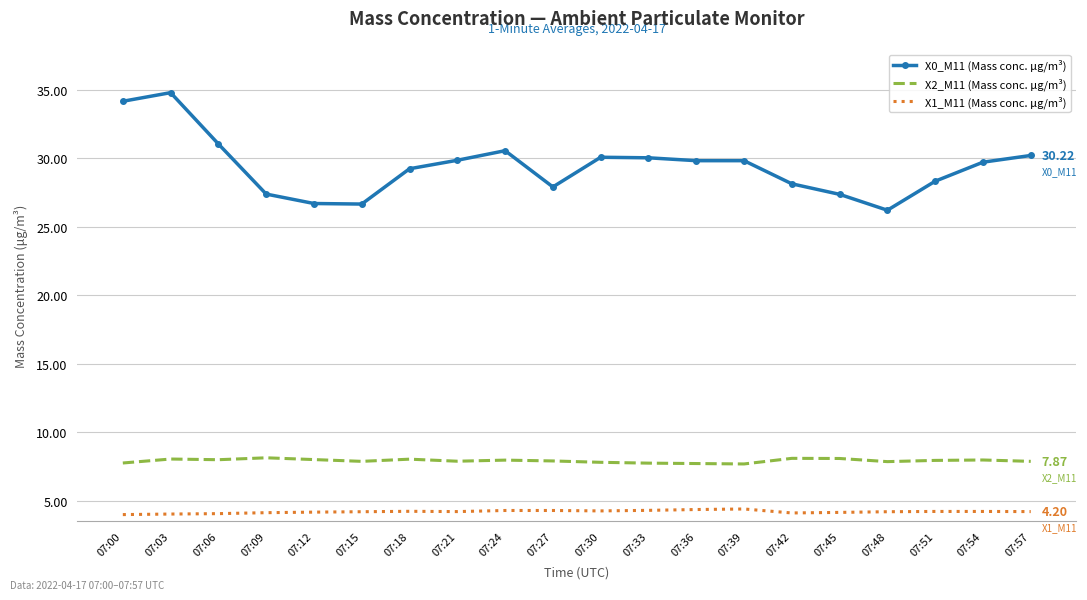

What is the sum of the X0_M11 (Mass conc. μg/m³) values at 07:39 and 07:24?

60.4